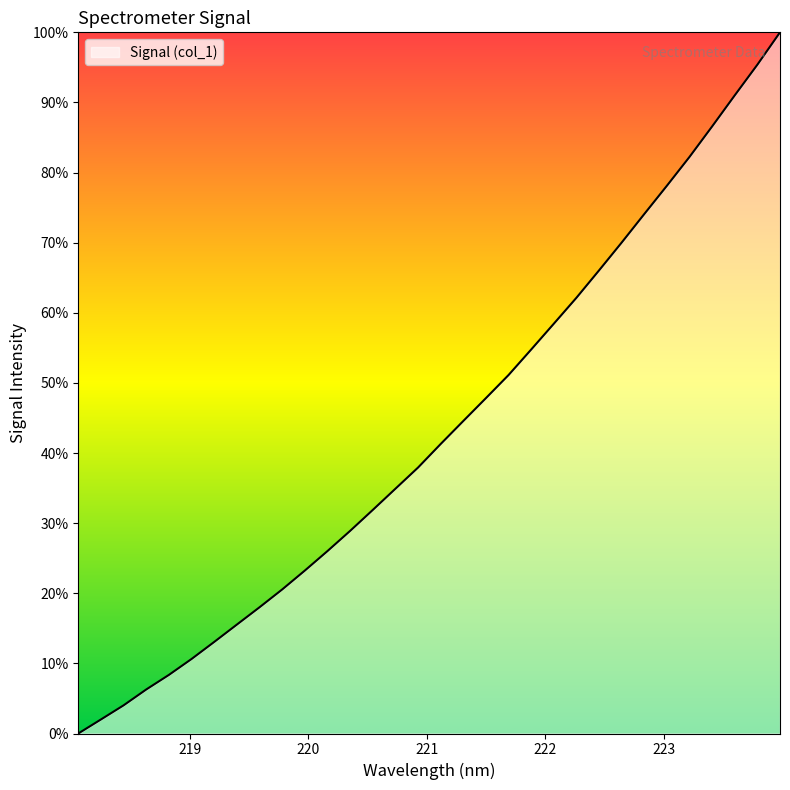

What is the average value?

43.3